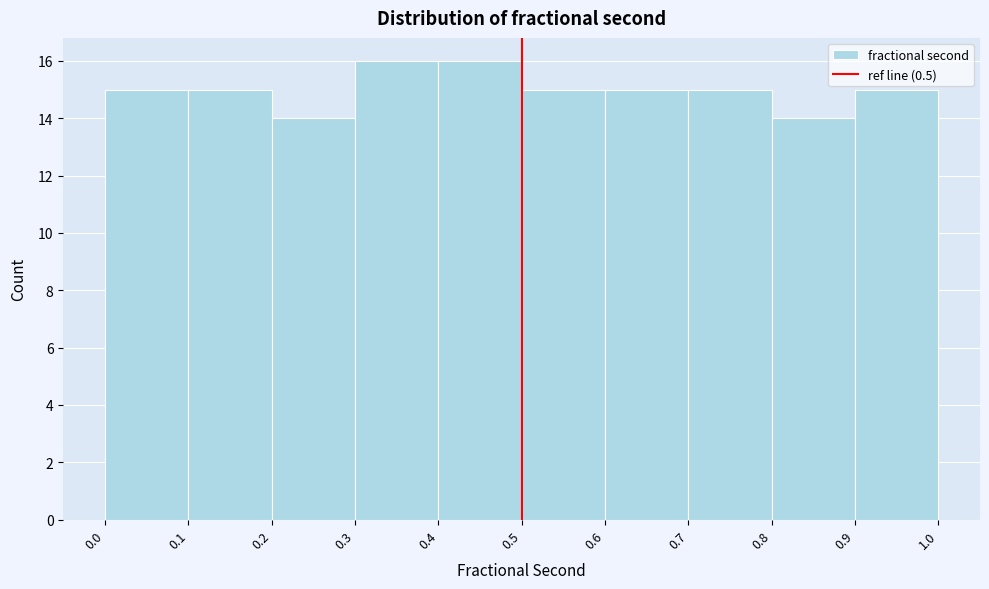

Reading left to right, transcribe this chart: for each bar, give the range it covers on the x-axis and its height. The values are not printed on the chart, so give them approximately, as read against the axis.

0.0 to 0.1: 15
0.1 to 0.2: 15
0.2 to 0.3: 14
0.3 to 0.4: 16
0.4 to 0.5: 16
0.5 to 0.6: 15
0.6 to 0.7: 15
0.7 to 0.8: 15
0.8 to 0.9: 14
0.9 to 1.0: 15